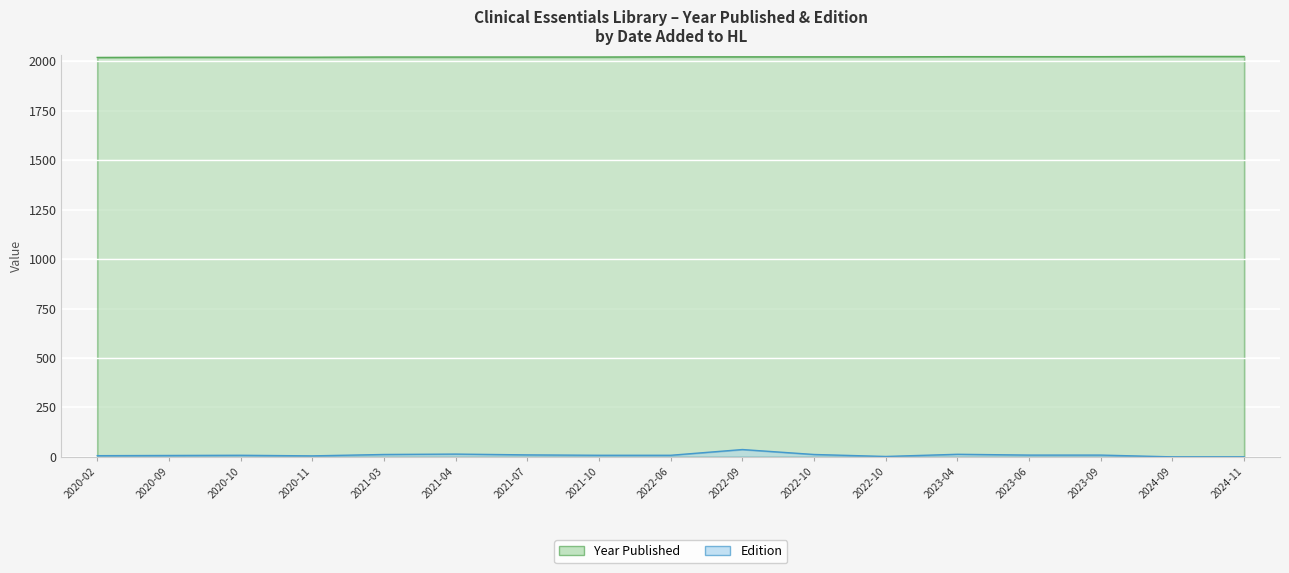

The Year Published series shows 2652 at 2023-09. True or false?

False